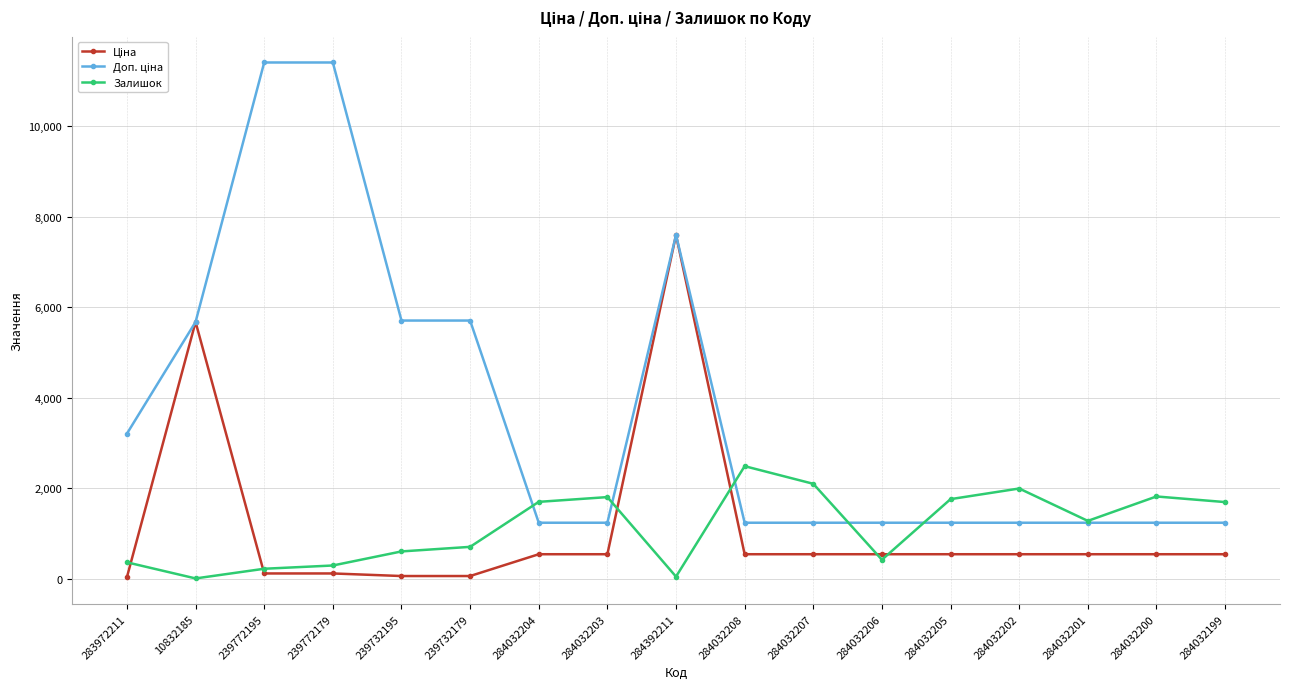

True or false: Залишок has more than 1 points higher than both neighbors.

True